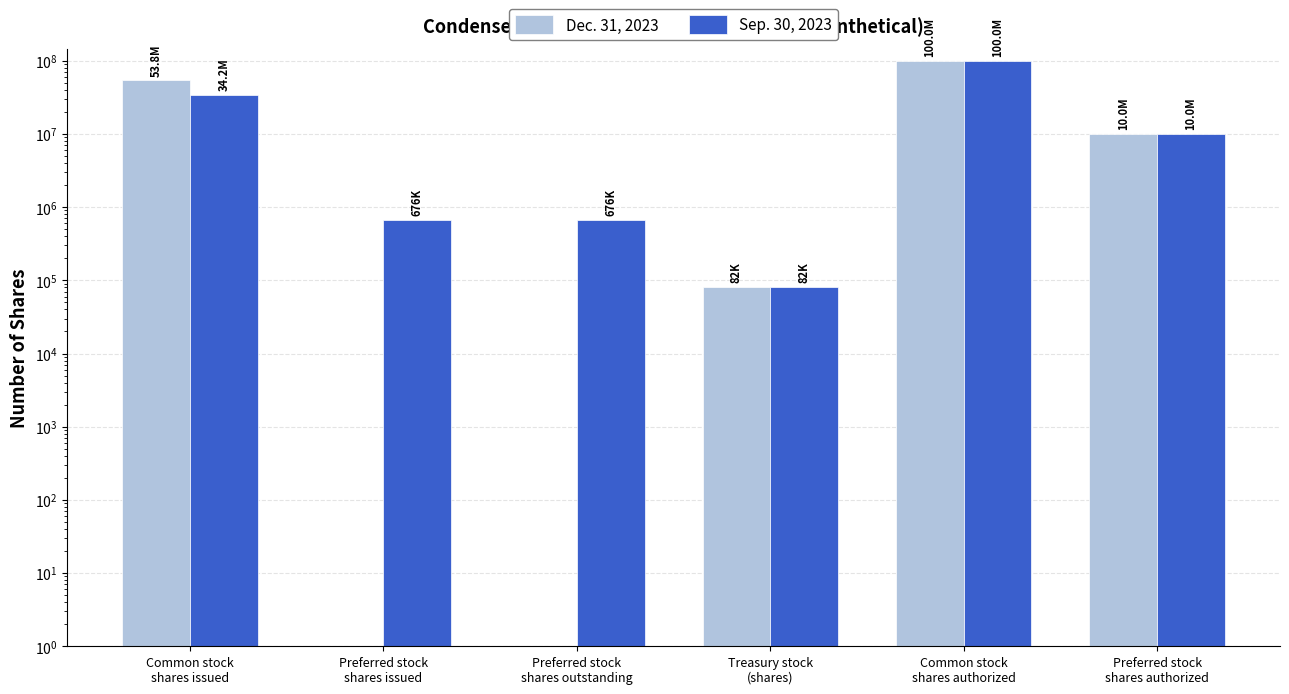

Reading right to left, transcribe all the data shown in this chart.

Dec. 31, 2023: 10000000	100000000	82000	0	0	53814000
Sep. 30, 2023: 10000000	100000000	82000	676000	676000	34157000